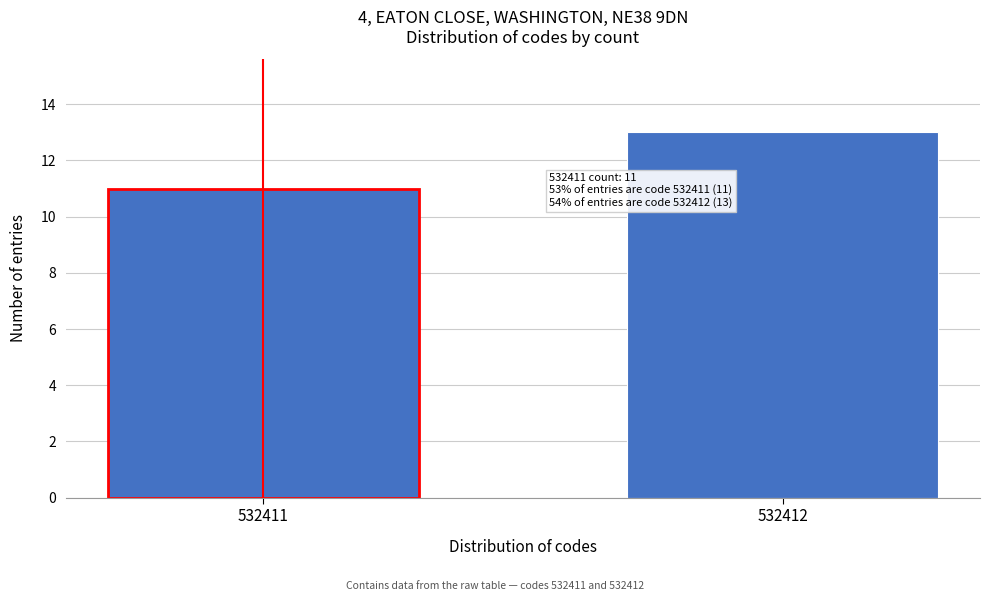

Reading left to right, list all the values displayed in this chart.

11	13